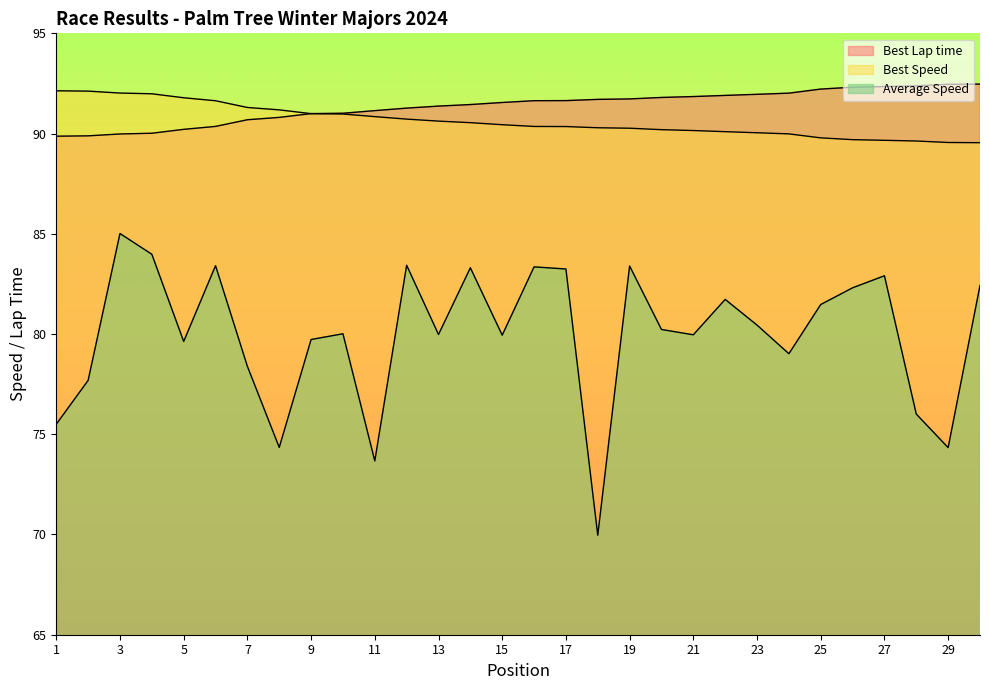

The Average Speed series shows 84.0 at 4. True or false?

True